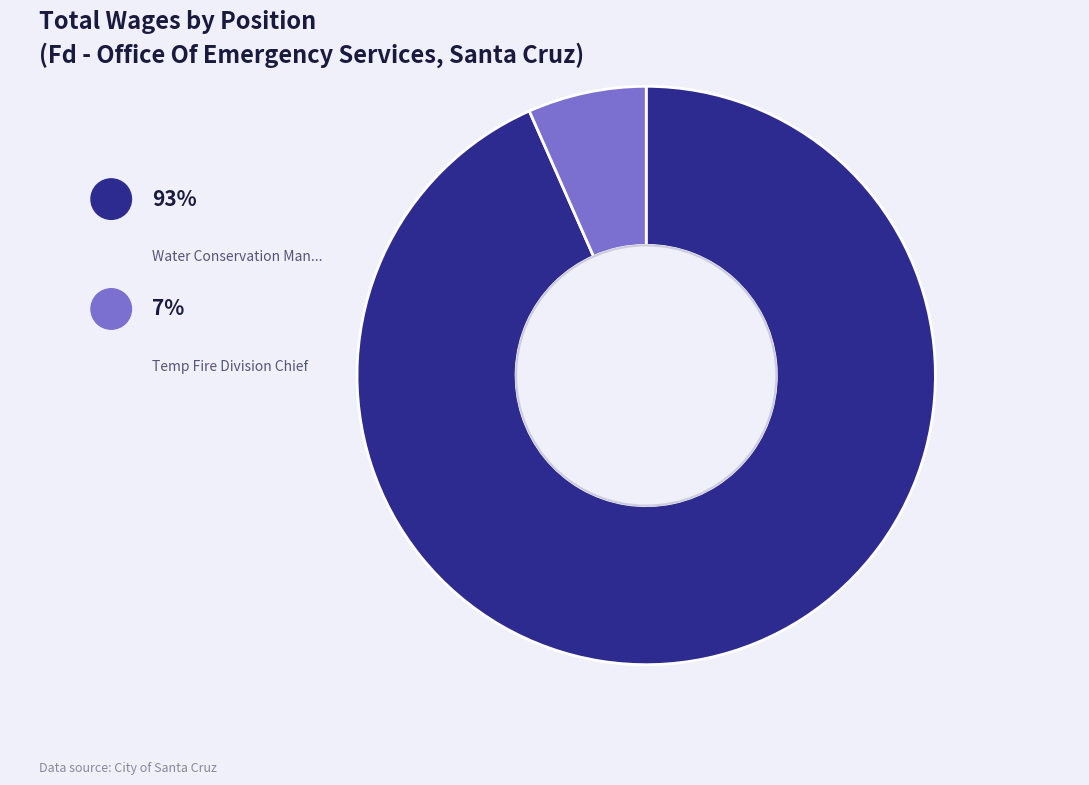

Does any single category account for the majority?

Yes